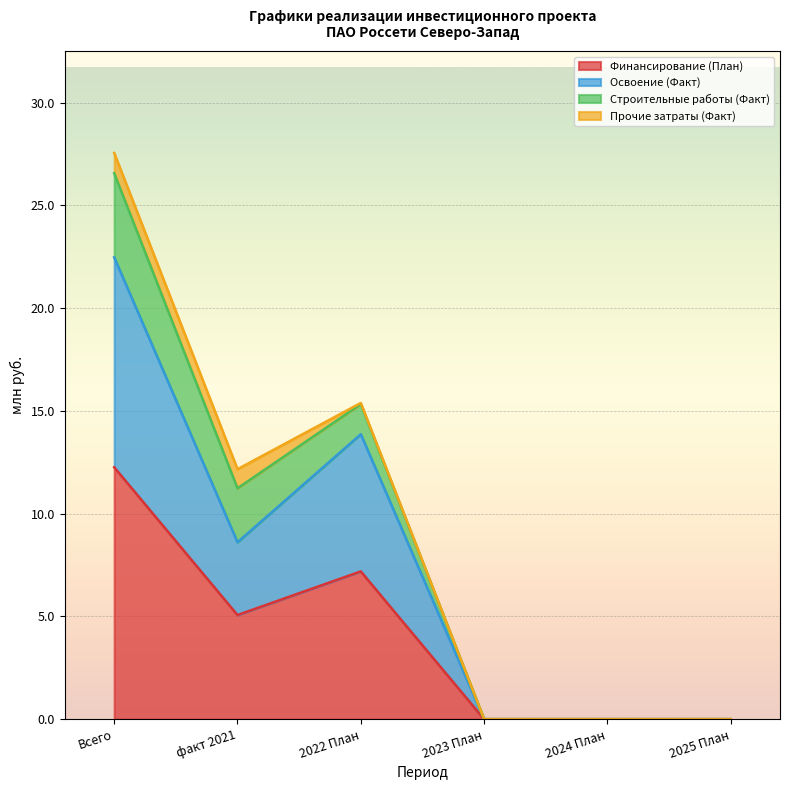

At which label is Финансирование (План) closest to 6?

факт 2021